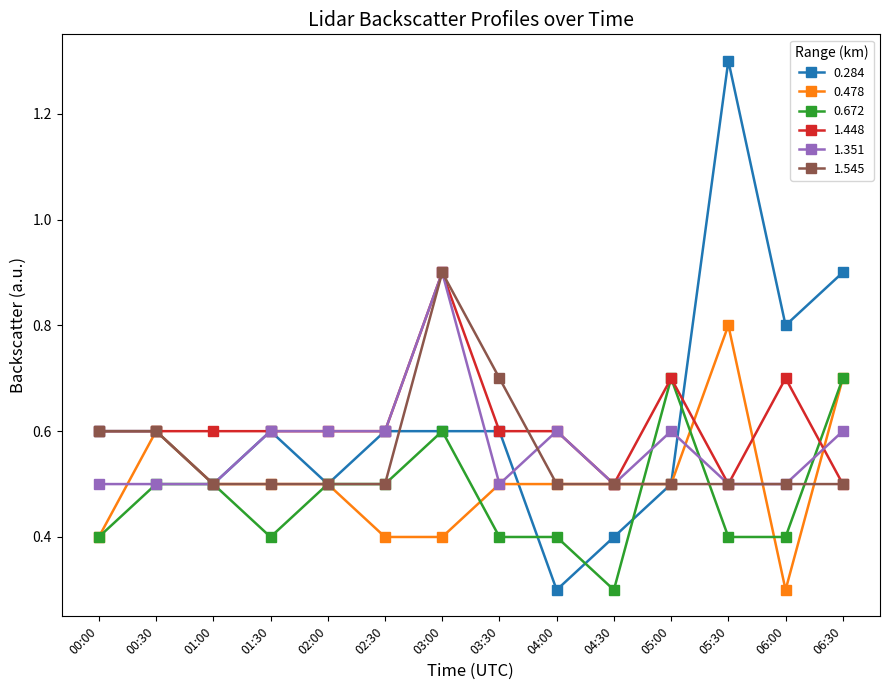

What are all the series names shown in the legend?

0.284, 0.478, 0.672, 1.448, 1.351, 1.545